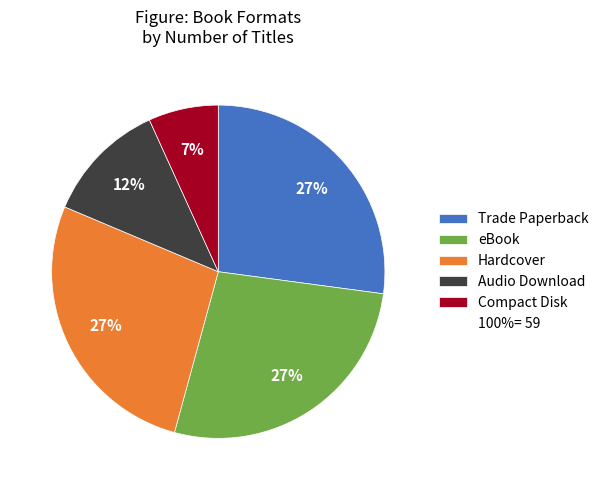

Does any single category account for the majority?

No